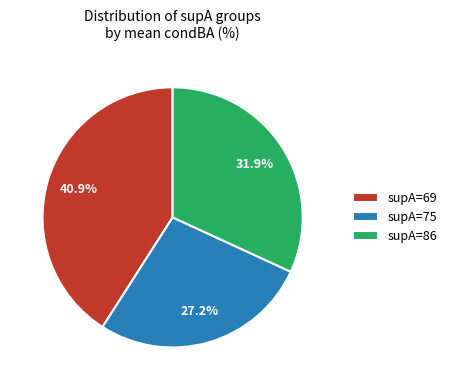

What is the ratio of the value at supA=86 to the value at supA=69?

0.8